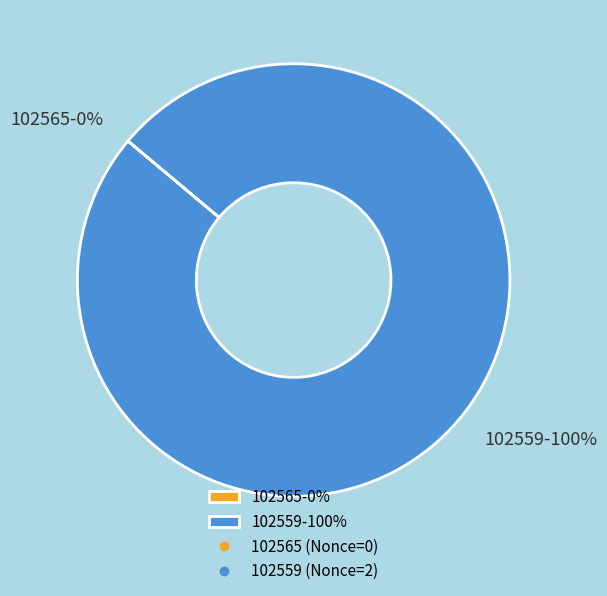

Which category has the biggest portion of the pie?

102559